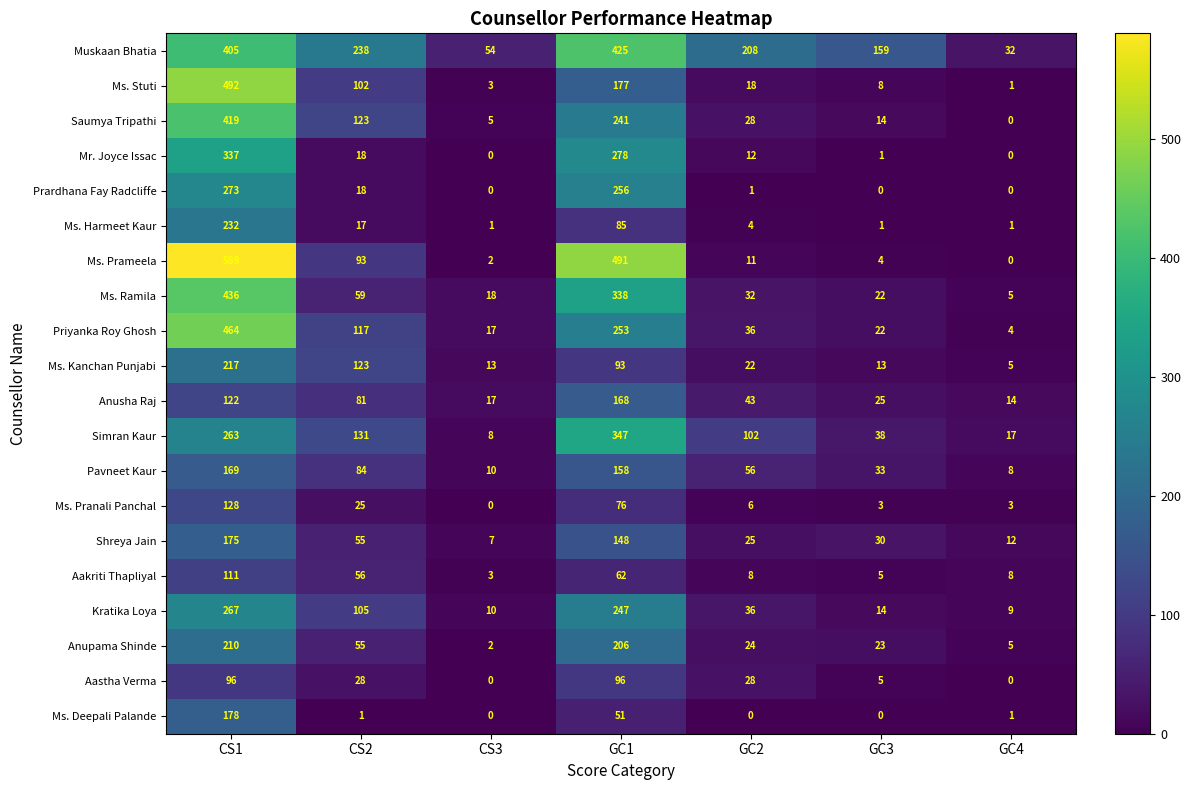

What is the sum of the Mr. Joyce Issac values at GC2 and GC3?

13